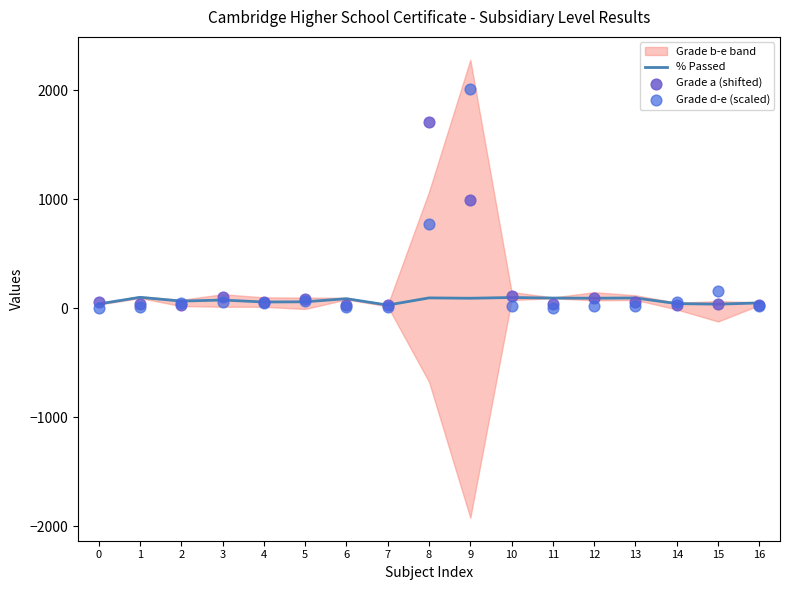

What is the total value across all series at 14?

128.6